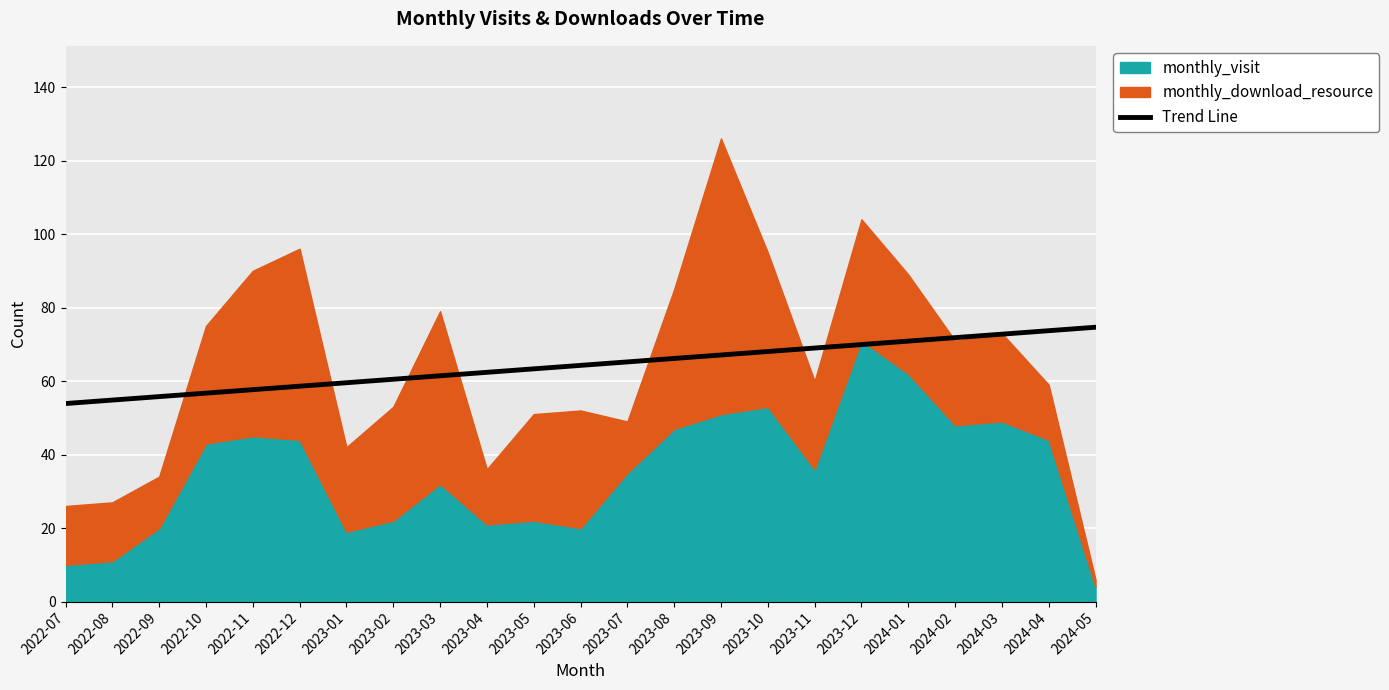

The value of Trend Line at 2023-05 is 63.3. True or false?

True